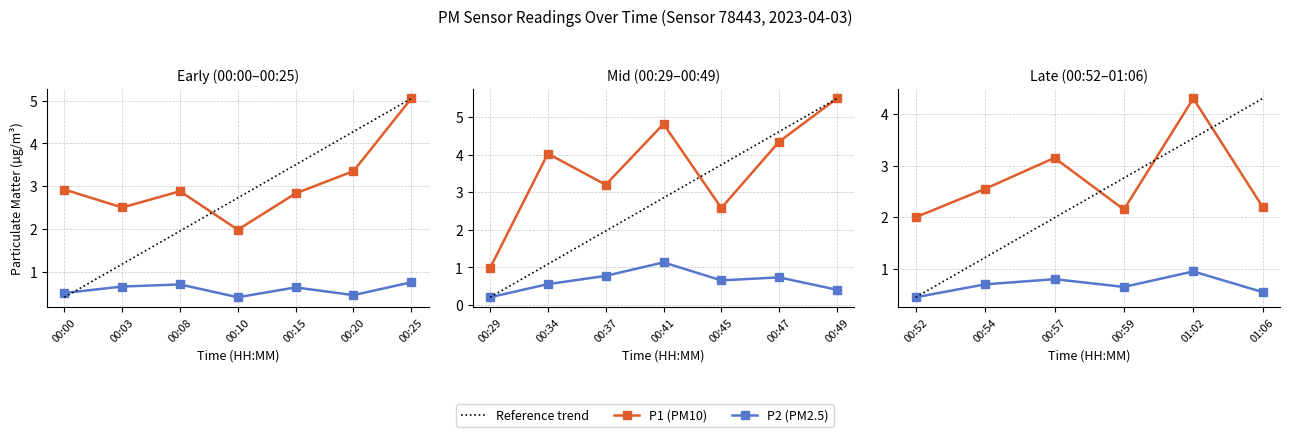

At which label does P1 reach its minimum?

00:29